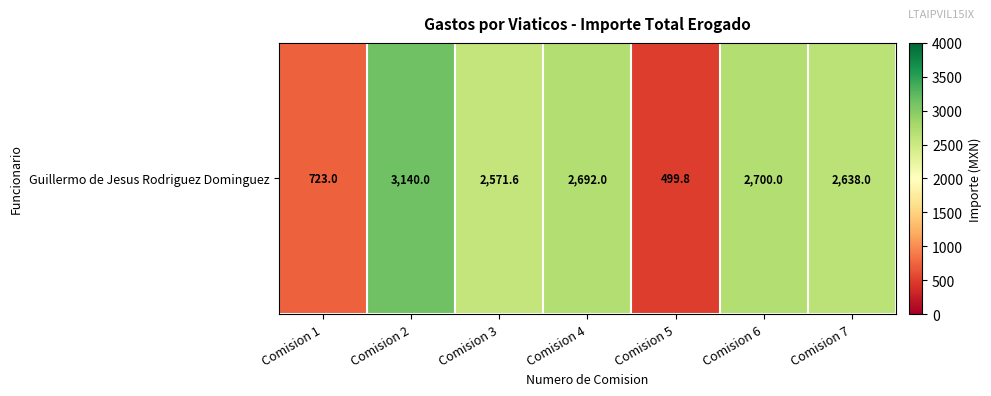

Read the value at Comision 2.

3140.0